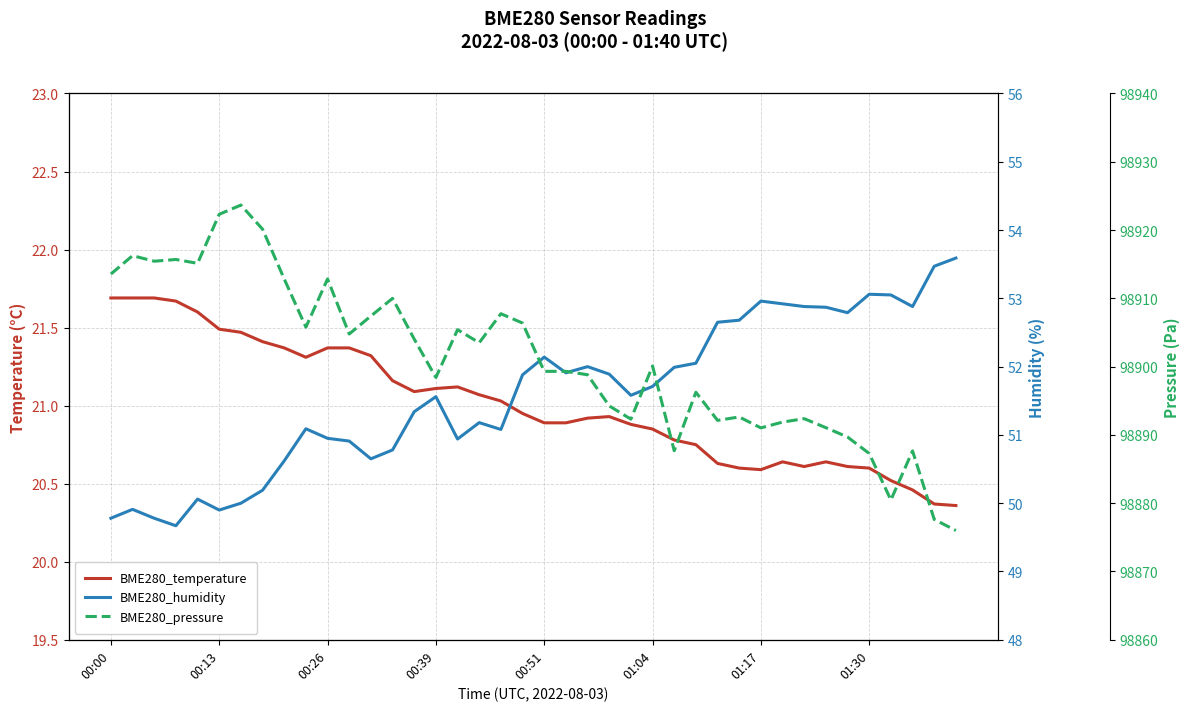

True or false: BME280_pressure has a value of 22139.2 at 18.

False